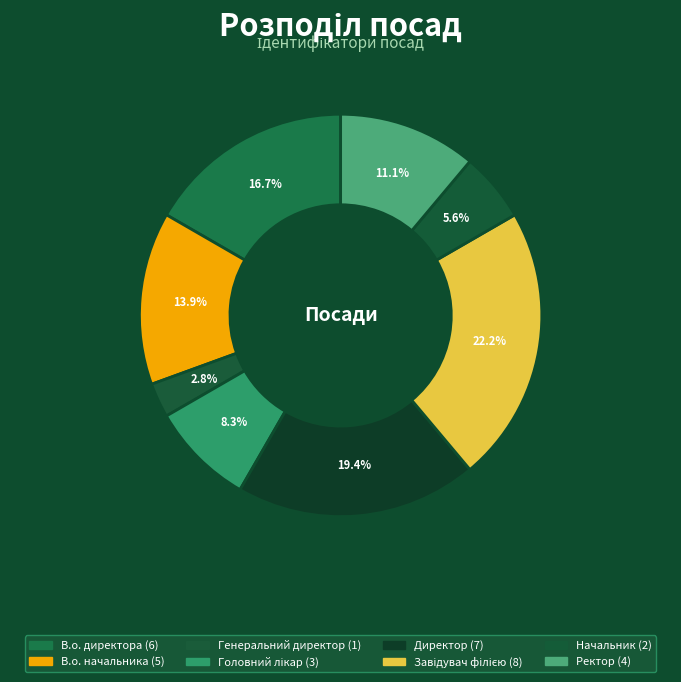

To the nearest percent, what portion does В.о. начальника represent?

14%